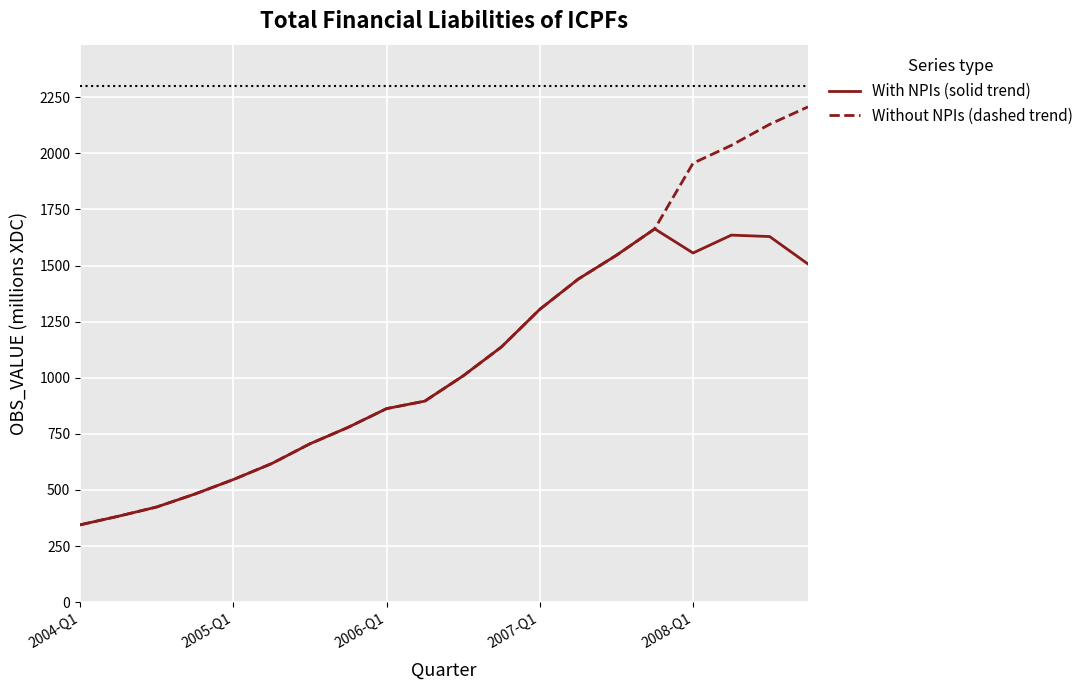

What is the maximum value shown in the chart?

2206.8